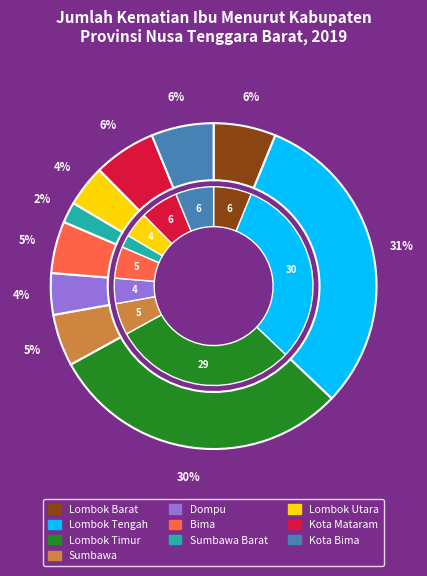

What is the largest slice in the pie chart?

Lombok Tengah